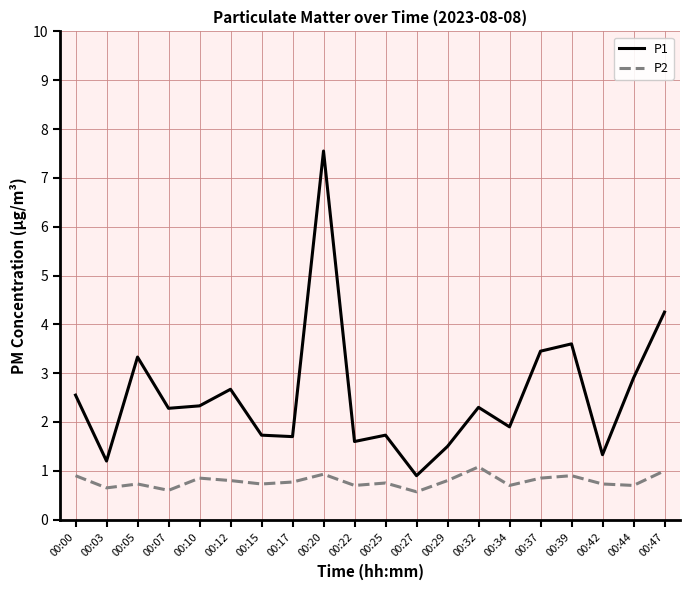

What is the minimum value shown in the chart?

0.6